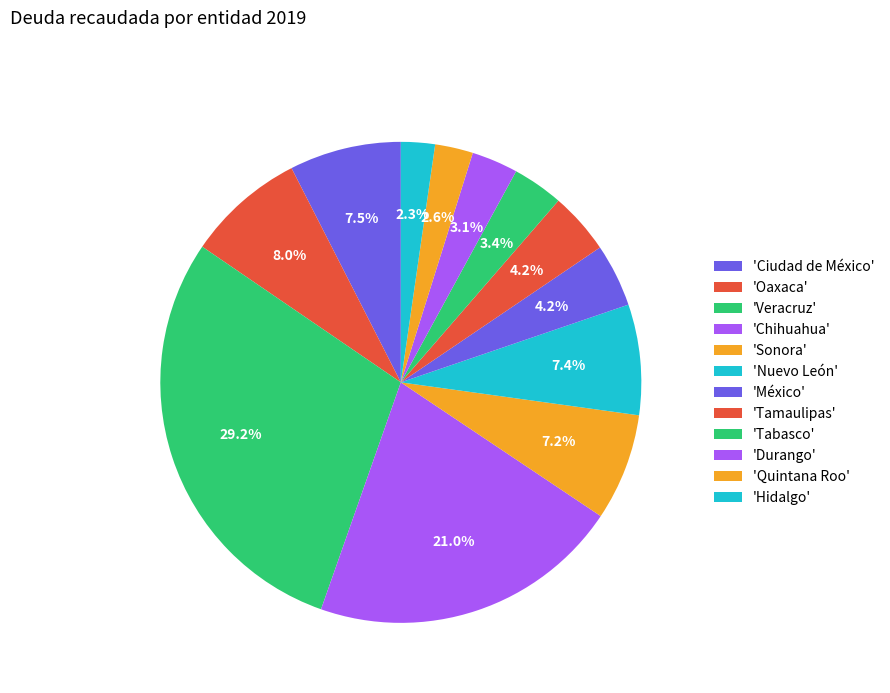

How many segments does this pie chart have?

12